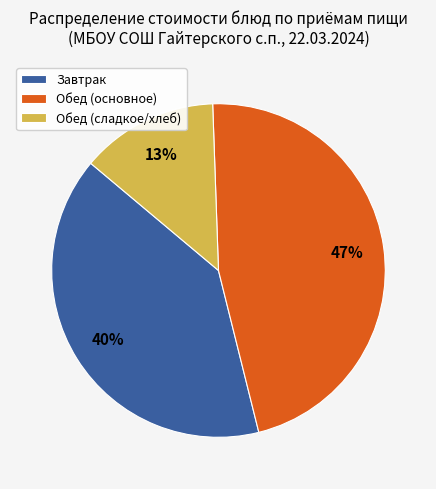

Count the number of slices in the pie.

3